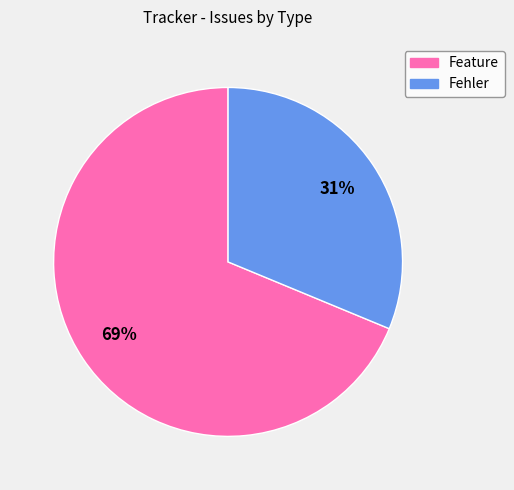

What is the smallest slice in the pie chart?

Fehler